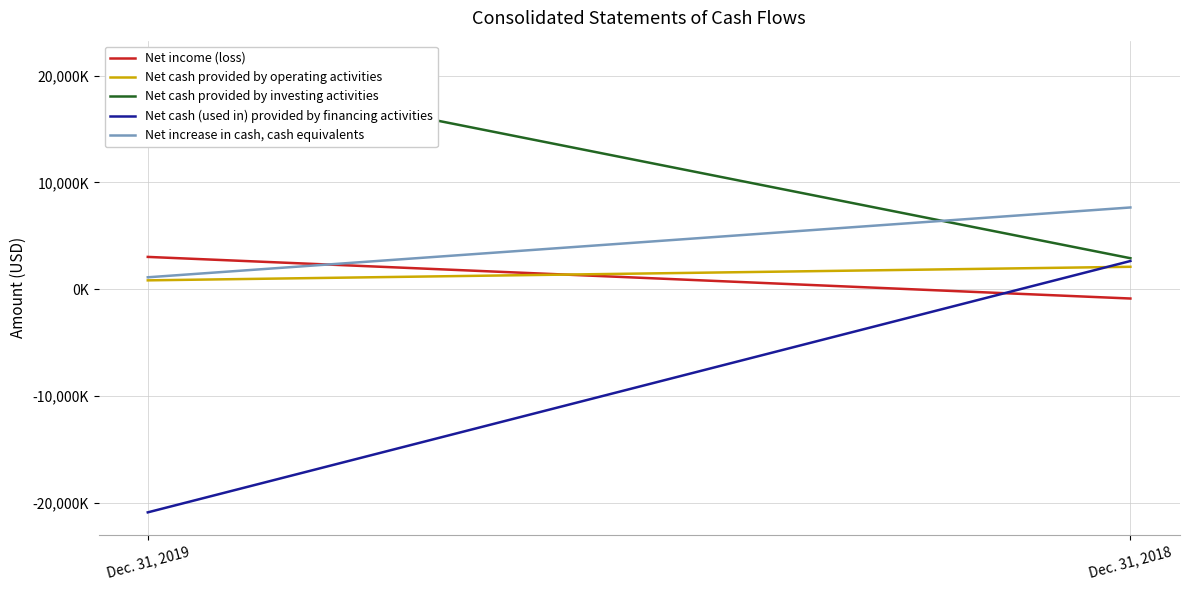

What is the difference between the maximum and minimum values in the Net cash (used in) provided by financing activities series?

23531000